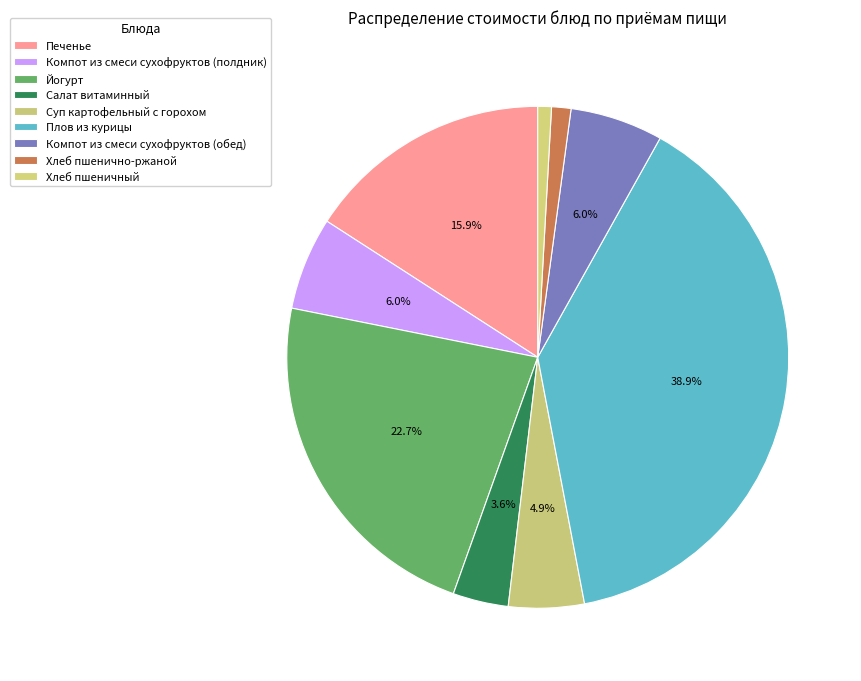

To the nearest percent, what percentage of the pie is Плов из курицы?

39%